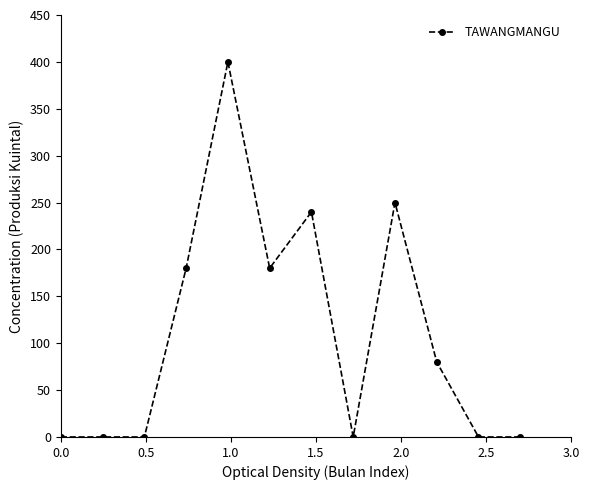

True or false: the data has more than 1 interior local peaks.

True